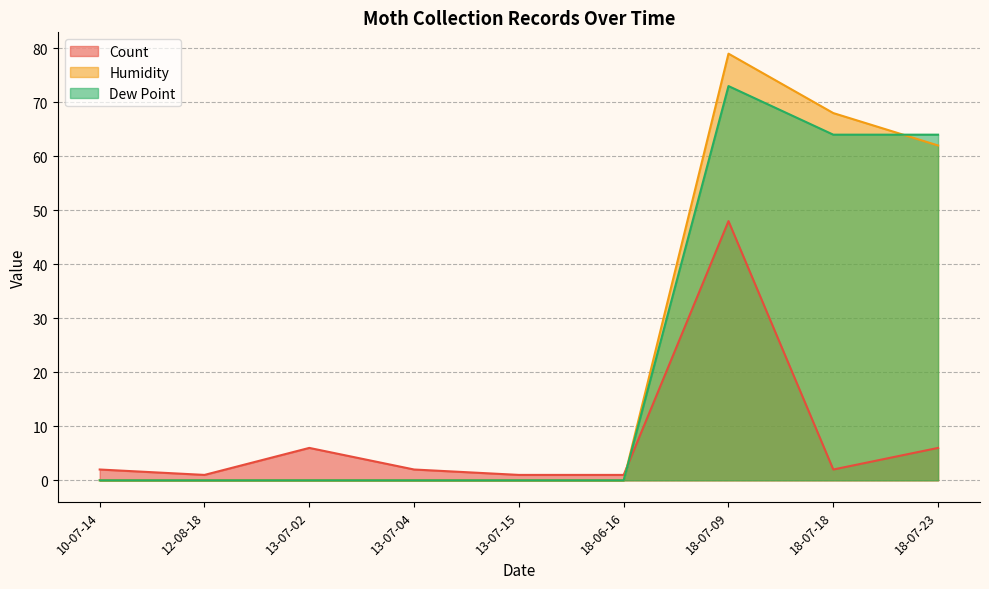

At which label is Dew Point closest to 36?

2018-07-18